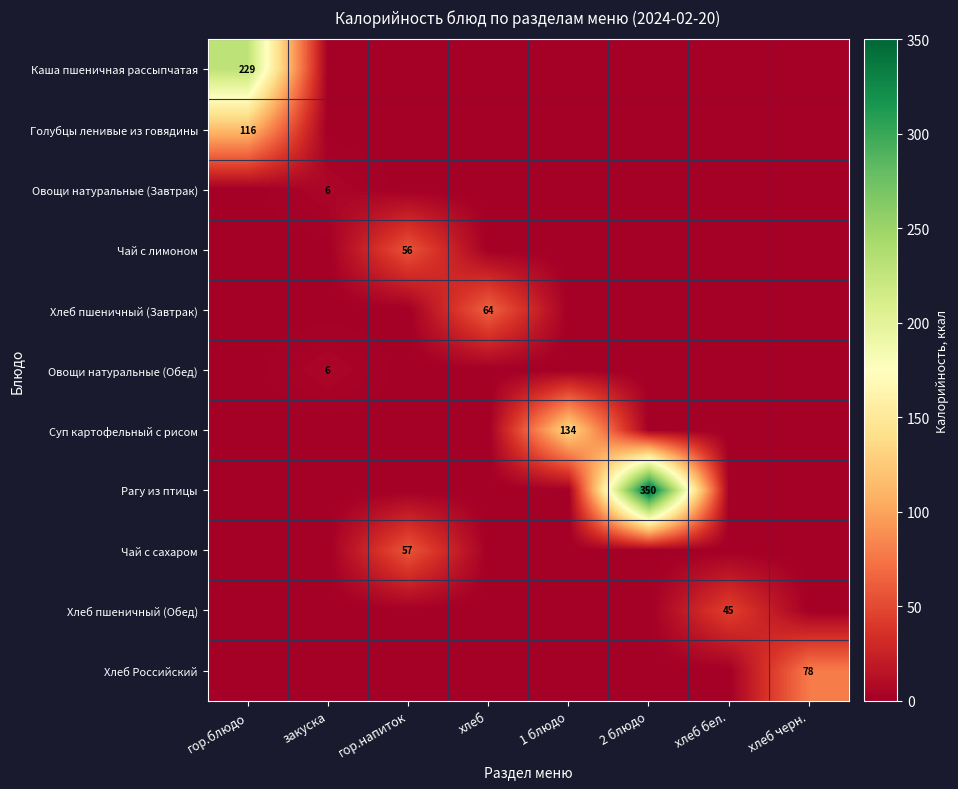

How many values in the Голубцы ленивые из говядины series exceed 0?

1